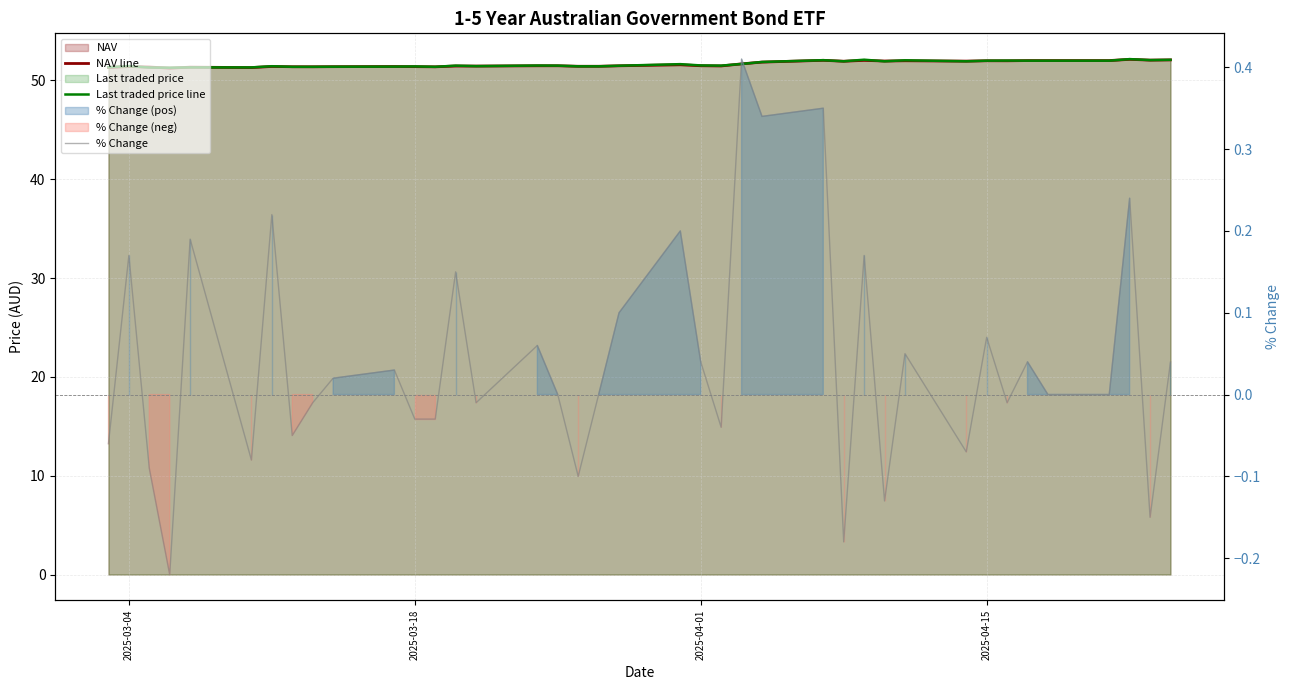

Which series has the widest spread of values?

NAV line